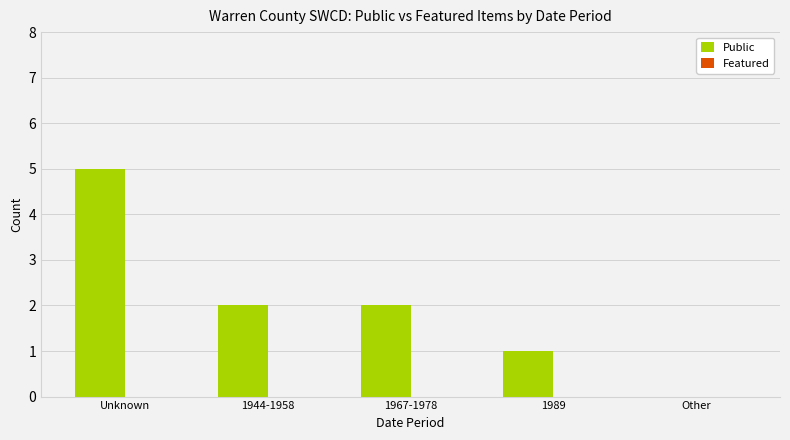

Reading right to left, transcribe all the data shown in this chart.

Other=0	1989=1	1967-1978=2	1944-1958=2	Unknown=5